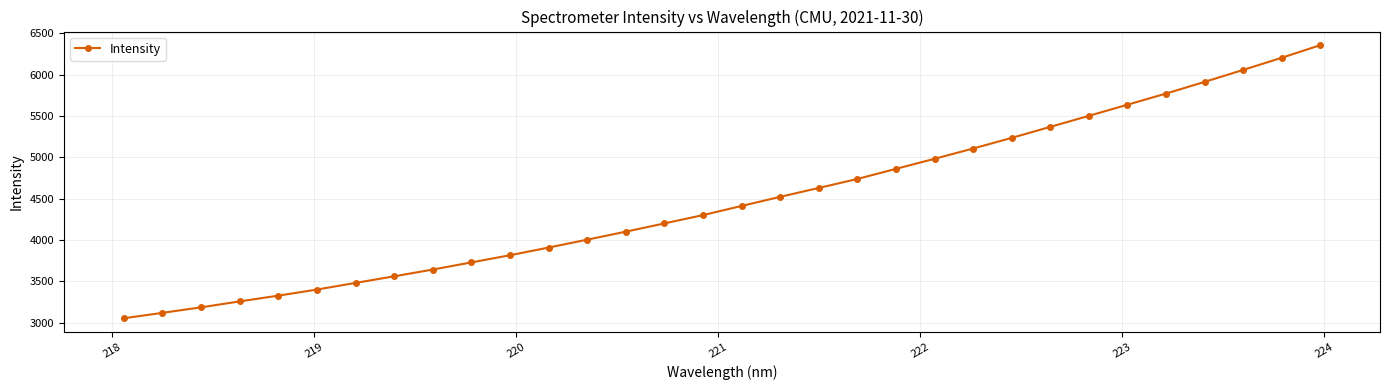

What is the value of the 8th point from the left?

3559.5